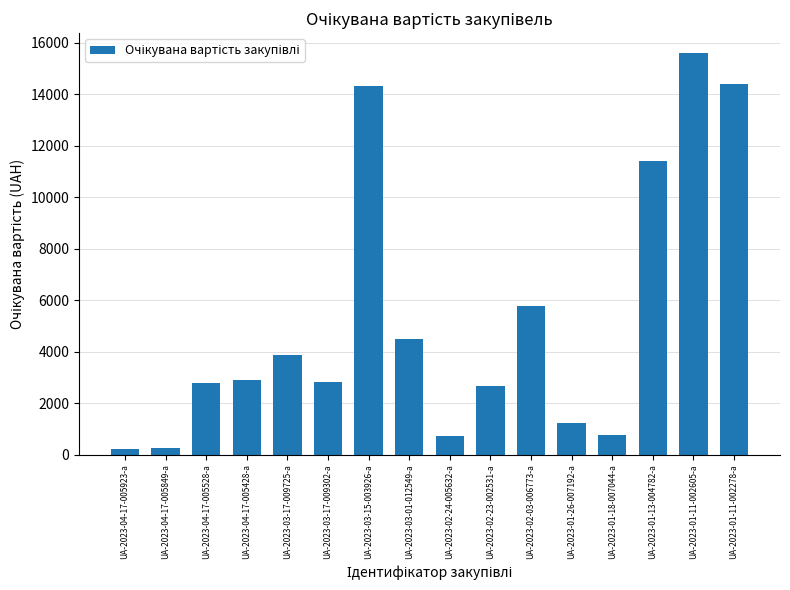

How many bars are there in total?

16